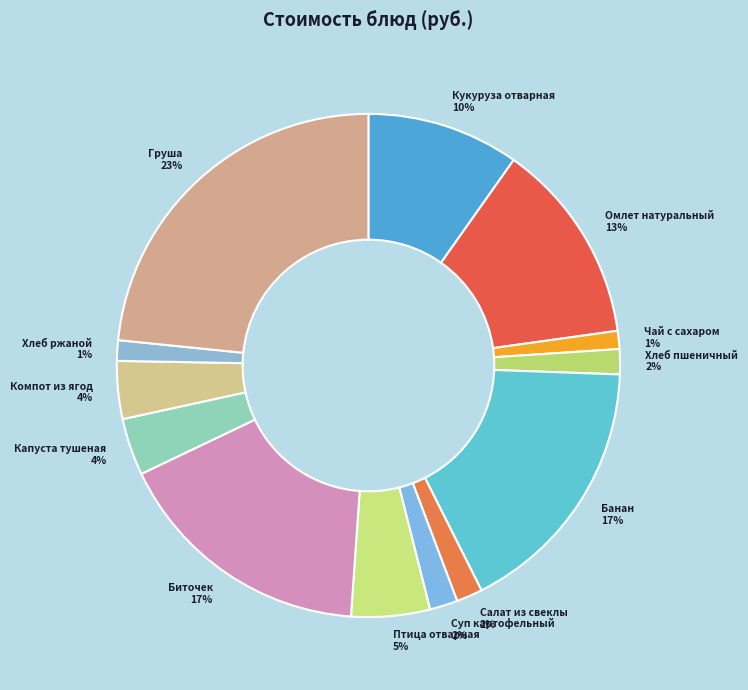

Which category has the biggest portion of the pie?

Груша